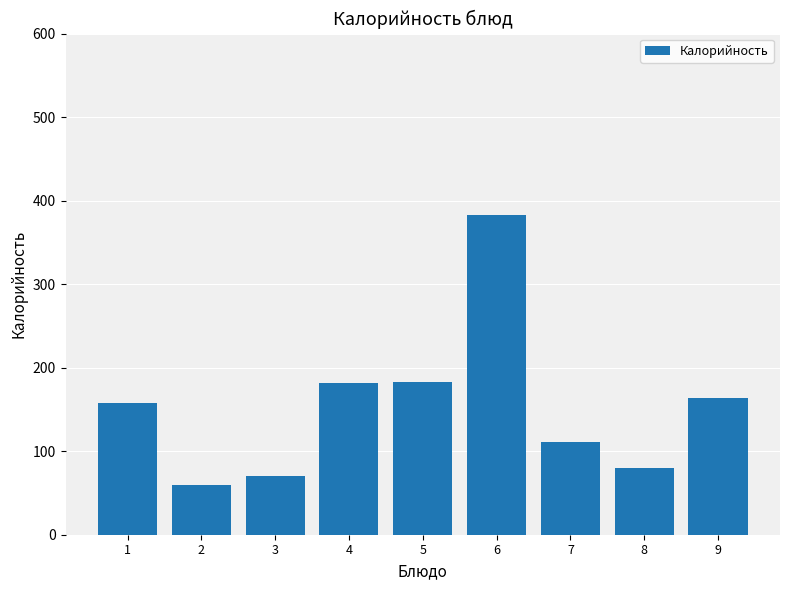

What is the change in value from 3 to 5?

+112.4